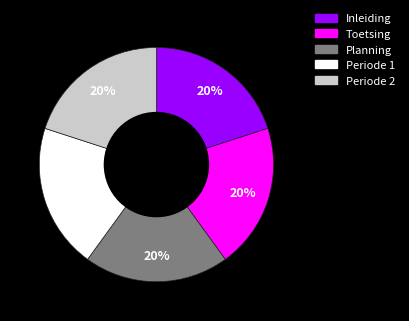

Does Planning represent more than half of the total?

No